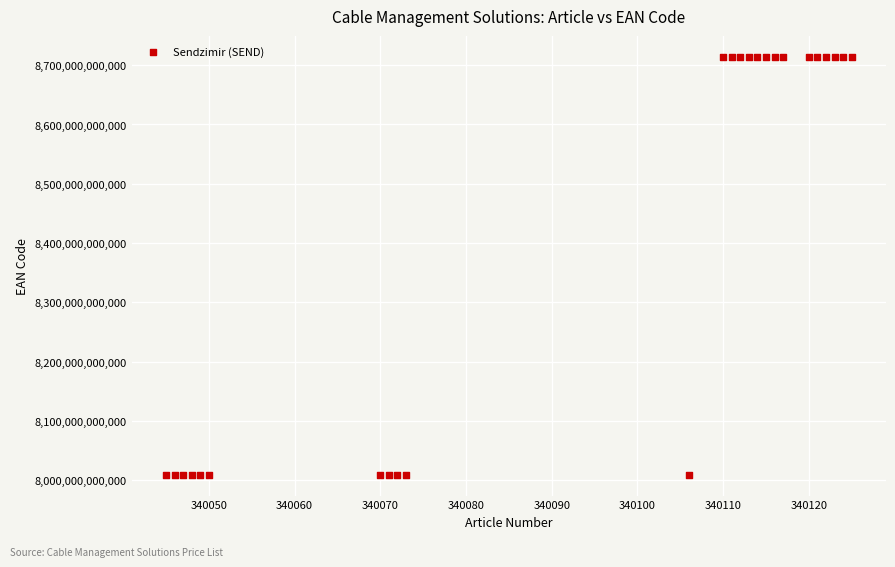

What is the range of X values (max minus min)?

80